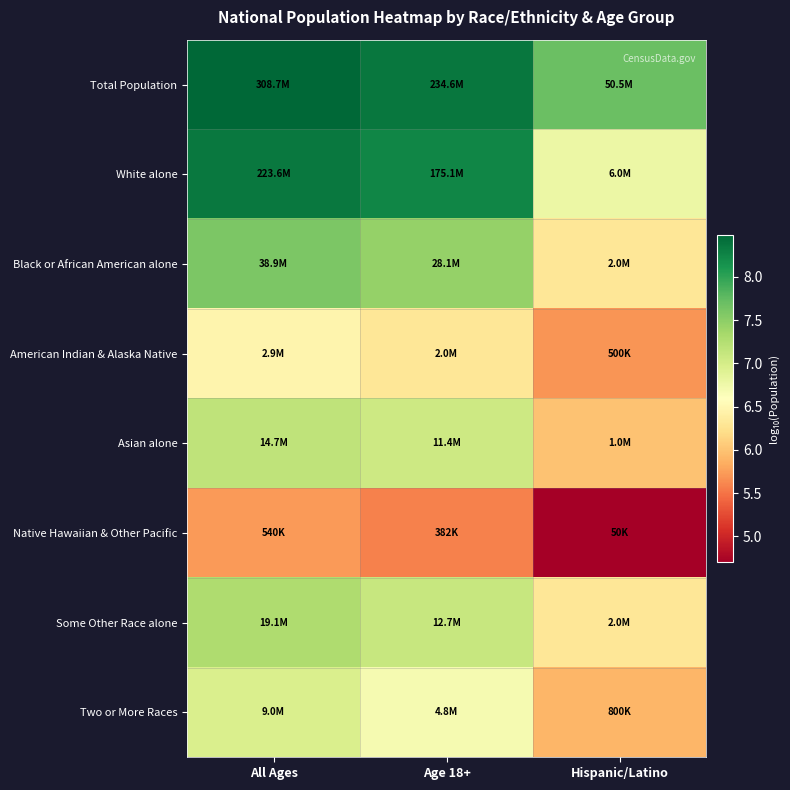

Which category has the lowest value across all series?

Hispanic/Latino